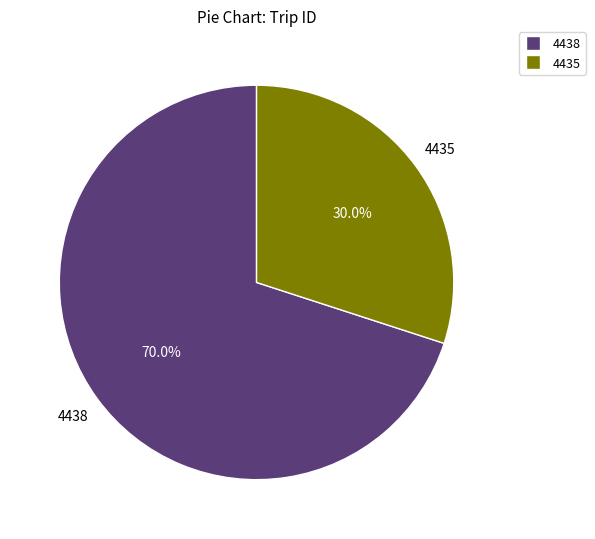

Does 4438 represent more than half of the total?

Yes